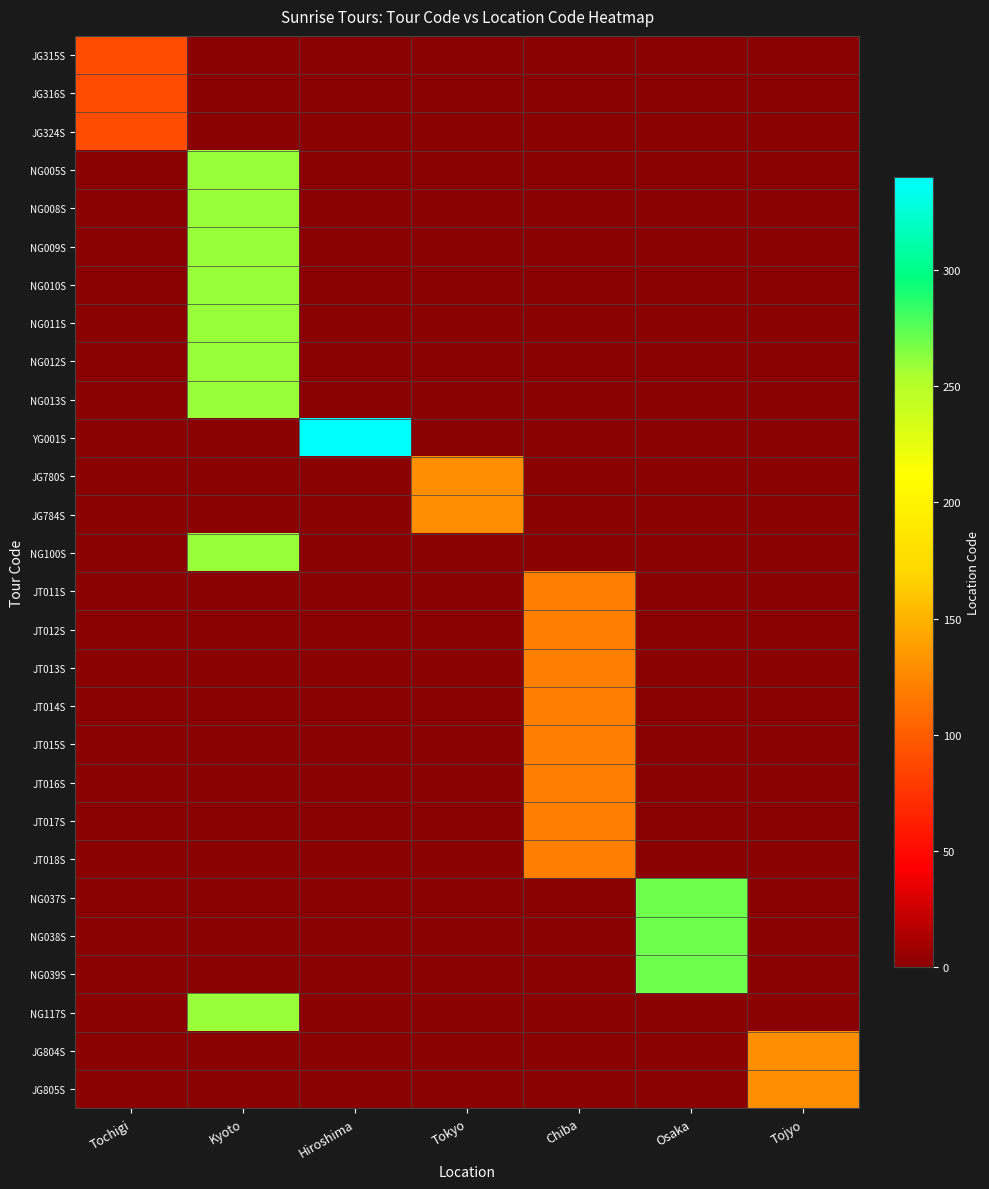

Reading right to left, what are all the values shown in this chart?

JG315S: Tojyo=0	Osaka=0	Chiba=0	Tokyo=0	Hiroshima=0	Kyoto=0	Tochigi=90
JG316S: Tojyo=0	Osaka=0	Chiba=0	Tokyo=0	Hiroshima=0	Kyoto=0	Tochigi=90
JG324S: Tojyo=0	Osaka=0	Chiba=0	Tokyo=0	Hiroshima=0	Kyoto=0	Tochigi=90
NG005S: Tojyo=0	Osaka=0	Chiba=0	Tokyo=0	Hiroshima=0	Kyoto=260	Tochigi=0
NG008S: Tojyo=0	Osaka=0	Chiba=0	Tokyo=0	Hiroshima=0	Kyoto=260	Tochigi=0
NG009S: Tojyo=0	Osaka=0	Chiba=0	Tokyo=0	Hiroshima=0	Kyoto=260	Tochigi=0
NG010S: Tojyo=0	Osaka=0	Chiba=0	Tokyo=0	Hiroshima=0	Kyoto=260	Tochigi=0
NG011S: Tojyo=0	Osaka=0	Chiba=0	Tokyo=0	Hiroshima=0	Kyoto=260	Tochigi=0
NG012S: Tojyo=0	Osaka=0	Chiba=0	Tokyo=0	Hiroshima=0	Kyoto=260	Tochigi=0
NG013S: Tojyo=0	Osaka=0	Chiba=0	Tokyo=0	Hiroshima=0	Kyoto=260	Tochigi=0
YG001S: Tojyo=0	Osaka=0	Chiba=0	Tokyo=0	Hiroshima=340	Kyoto=0	Tochigi=0
JG780S: Tojyo=0	Osaka=0	Chiba=0	Tokyo=130	Hiroshima=0	Kyoto=0	Tochigi=0
JG784S: Tojyo=0	Osaka=0	Chiba=0	Tokyo=130	Hiroshima=0	Kyoto=0	Tochigi=0
NG100S: Tojyo=0	Osaka=0	Chiba=0	Tokyo=0	Hiroshima=0	Kyoto=260	Tochigi=0
JT011S: Tojyo=0	Osaka=0	Chiba=120	Tokyo=0	Hiroshima=0	Kyoto=0	Tochigi=0
JT012S: Tojyo=0	Osaka=0	Chiba=120	Tokyo=0	Hiroshima=0	Kyoto=0	Tochigi=0
JT013S: Tojyo=0	Osaka=0	Chiba=120	Tokyo=0	Hiroshima=0	Kyoto=0	Tochigi=0
JT014S: Tojyo=0	Osaka=0	Chiba=120	Tokyo=0	Hiroshima=0	Kyoto=0	Tochigi=0
JT015S: Tojyo=0	Osaka=0	Chiba=120	Tokyo=0	Hiroshima=0	Kyoto=0	Tochigi=0
JT016S: Tojyo=0	Osaka=0	Chiba=120	Tokyo=0	Hiroshima=0	Kyoto=0	Tochigi=0
JT017S: Tojyo=0	Osaka=0	Chiba=120	Tokyo=0	Hiroshima=0	Kyoto=0	Tochigi=0
JT018S: Tojyo=0	Osaka=0	Chiba=120	Tokyo=0	Hiroshima=0	Kyoto=0	Tochigi=0
NG037S: Tojyo=0	Osaka=270	Chiba=0	Tokyo=0	Hiroshima=0	Kyoto=0	Tochigi=0
NG038S: Tojyo=0	Osaka=270	Chiba=0	Tokyo=0	Hiroshima=0	Kyoto=0	Tochigi=0
NG039S: Tojyo=0	Osaka=270	Chiba=0	Tokyo=0	Hiroshima=0	Kyoto=0	Tochigi=0
NG117S: Tojyo=0	Osaka=0	Chiba=0	Tokyo=0	Hiroshima=0	Kyoto=260	Tochigi=0
JG804S: Tojyo=130	Osaka=0	Chiba=0	Tokyo=0	Hiroshima=0	Kyoto=0	Tochigi=0
JG805S: Tojyo=130	Osaka=0	Chiba=0	Tokyo=0	Hiroshima=0	Kyoto=0	Tochigi=0